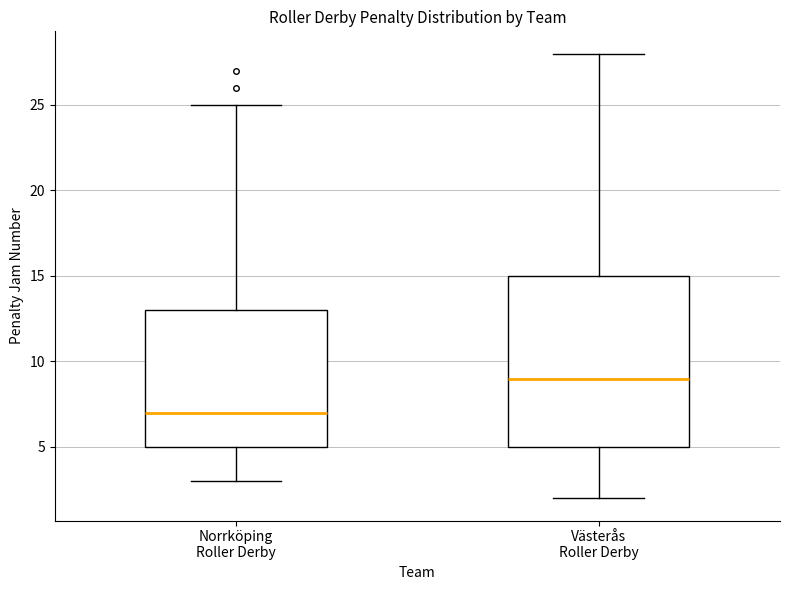

Which box has the highest median line?

Västerås Roller Derby